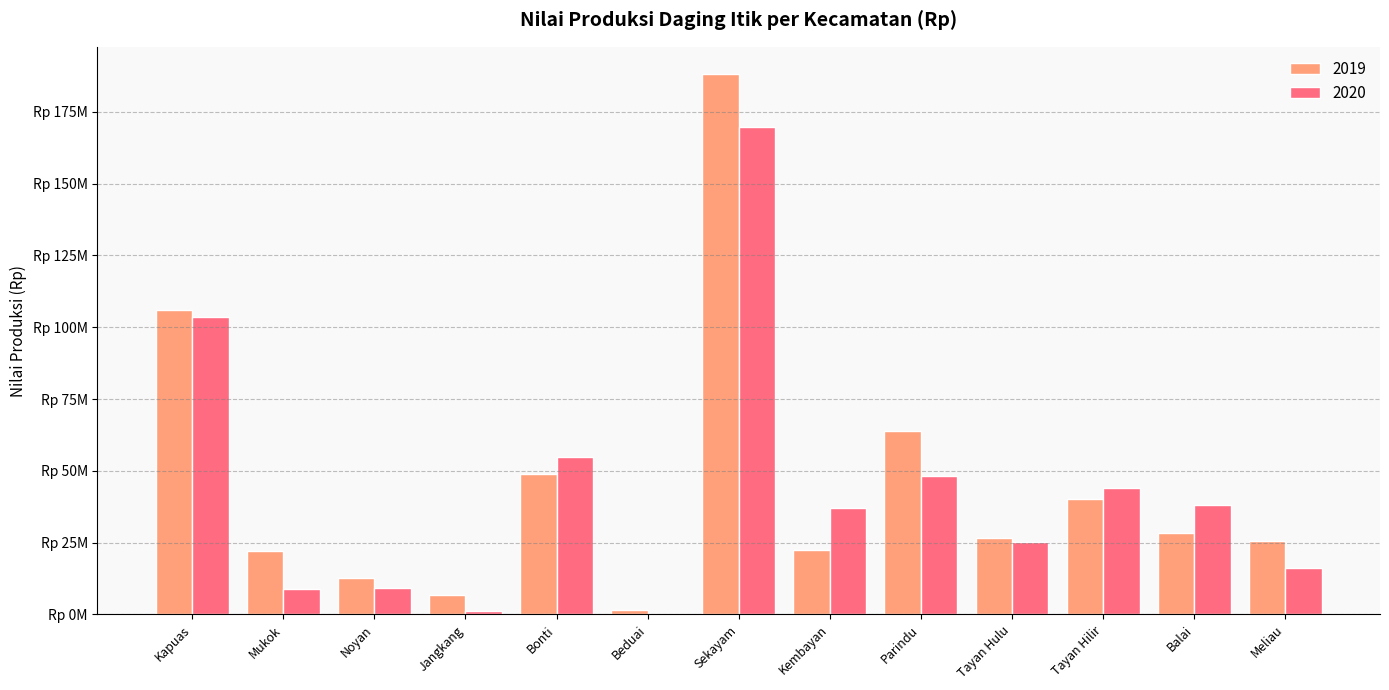

What are all the series names shown in the legend?

2019, 2020